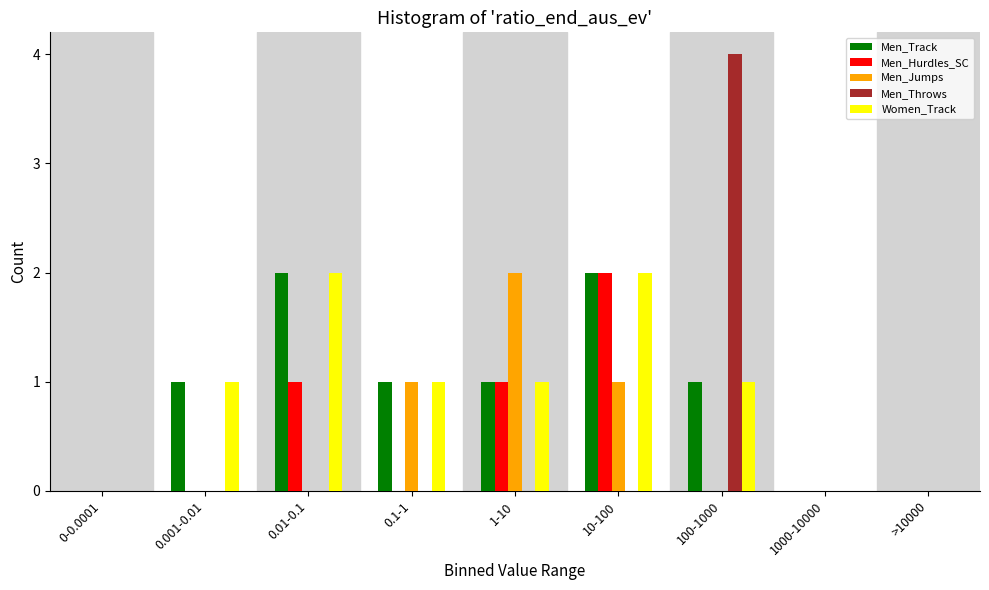

At which category is the sum across all series the highest?

10-100